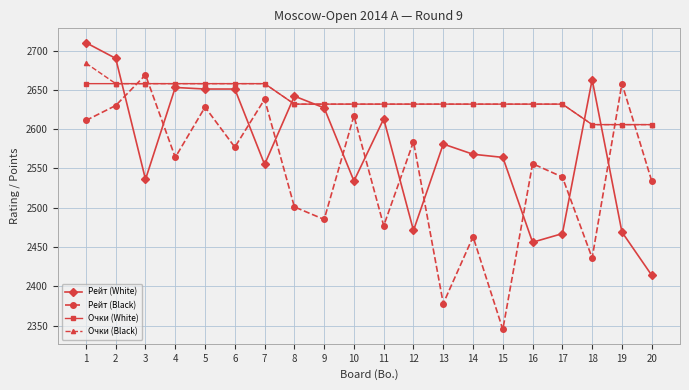

Does the chart have visible grid lines?

Yes